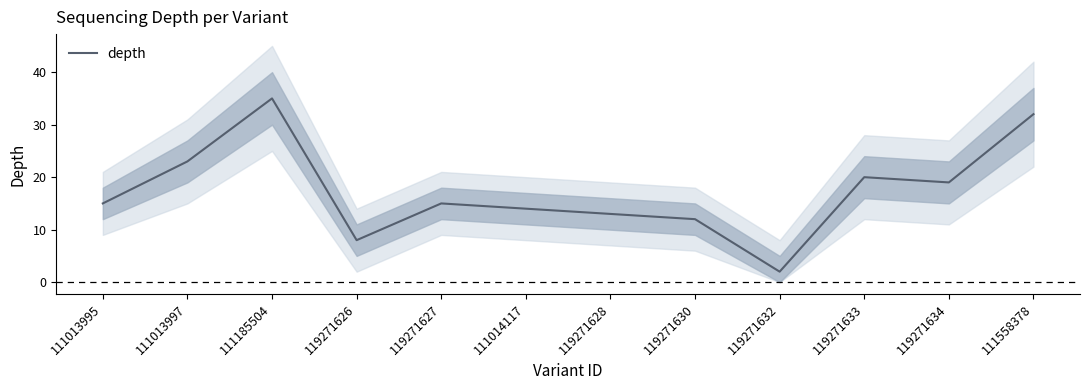

What is the value of the 9th point from the left?

2